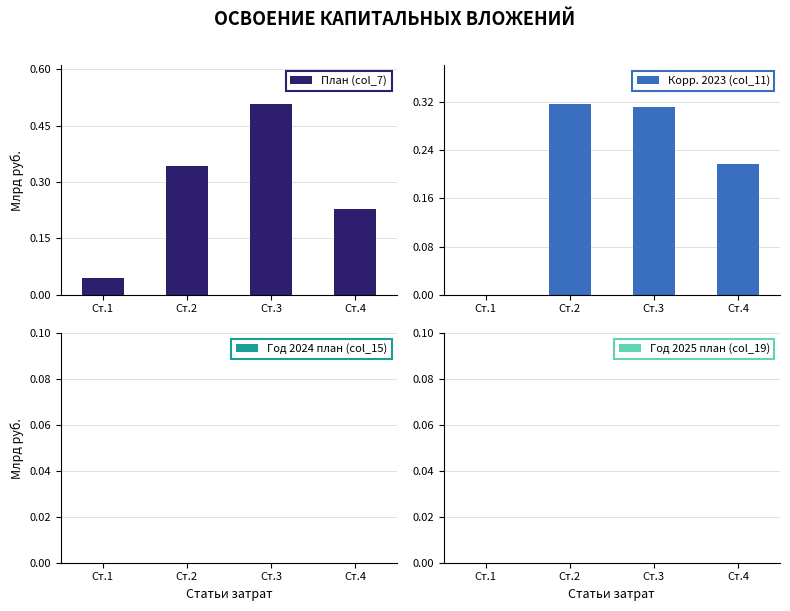

What is the total value across all series at Ст.4?

0.4